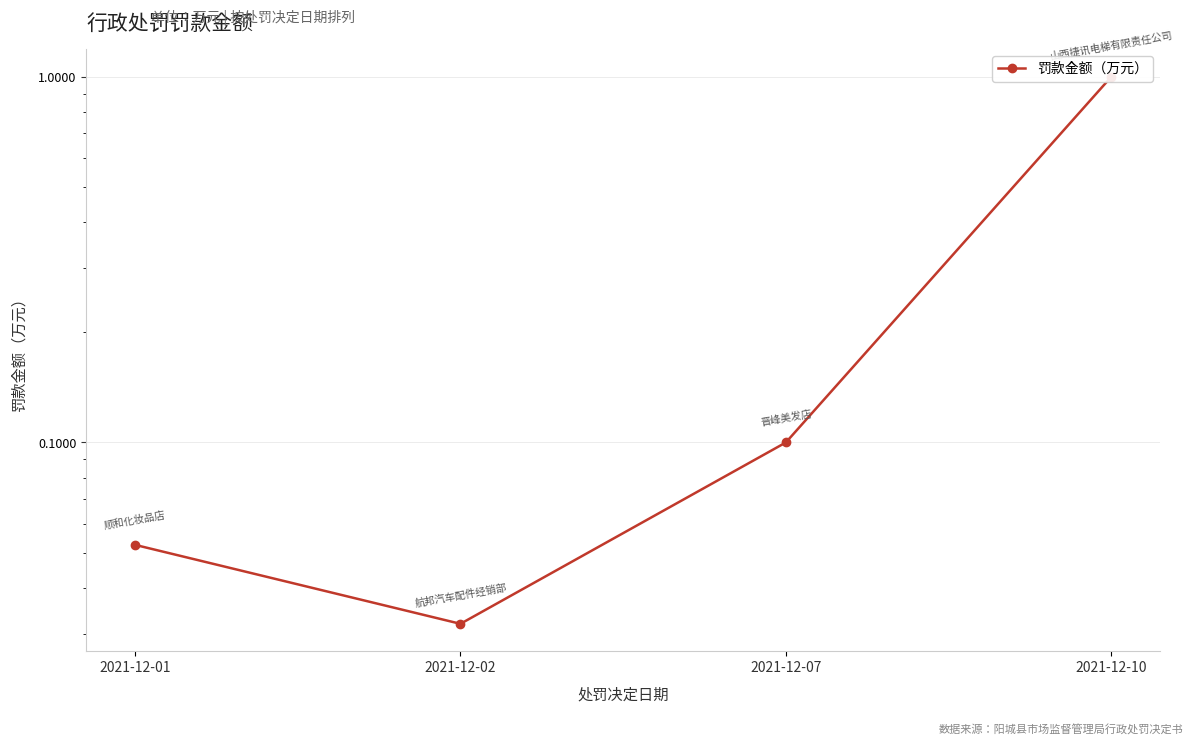

Reading left to right, extract all data points from this chart.

2021-12-01=0.1	2021-12-02=0.0	2021-12-07=0.1	2021-12-10=1.0